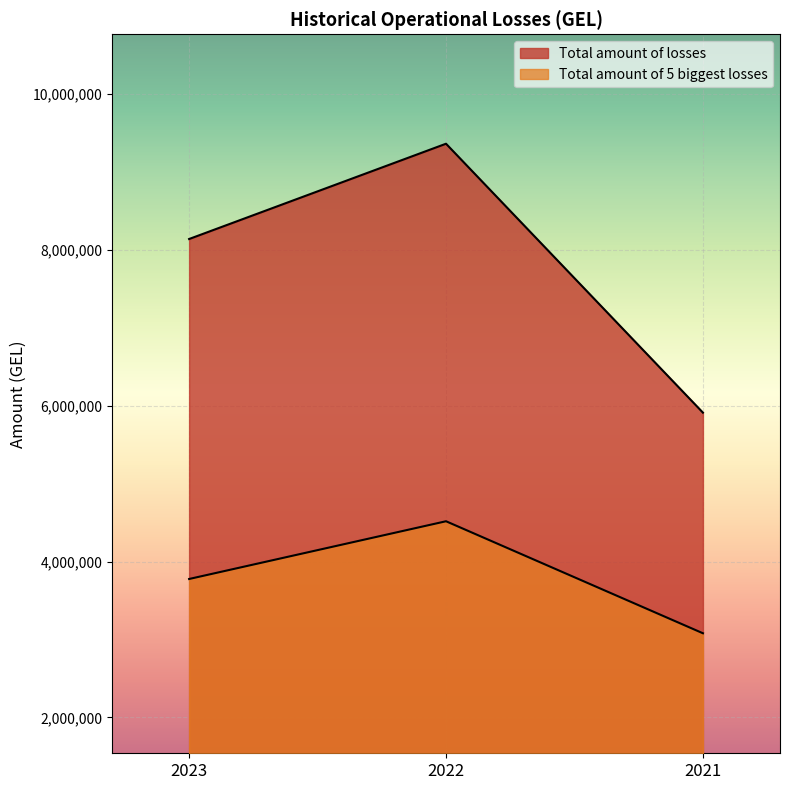

Which label corresponds to the largest value in the chart?

2022